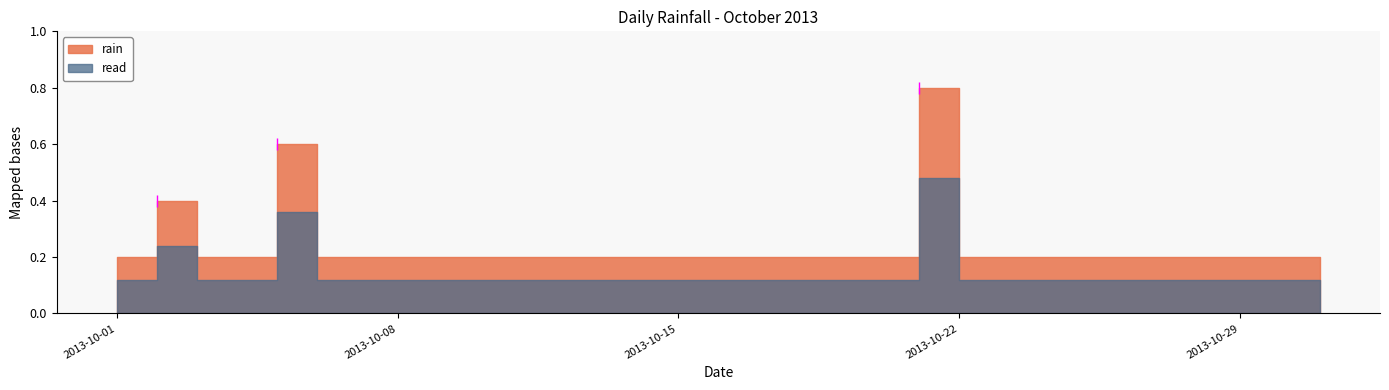

At which category does the data reach its first local peak?

2013-10-02